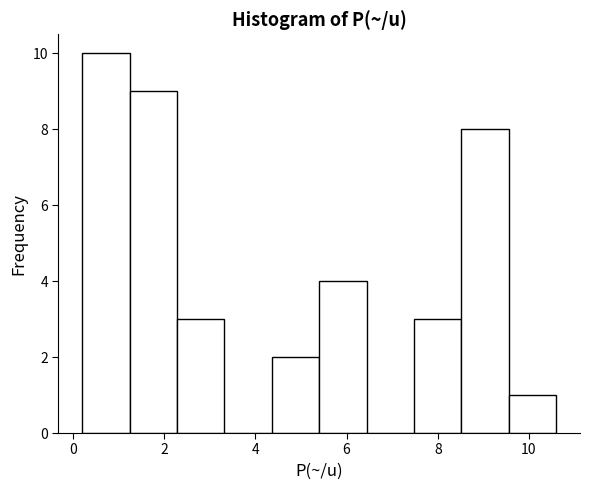

Over which range of the x-axis is the bar tallest?

0.20 to 1.24